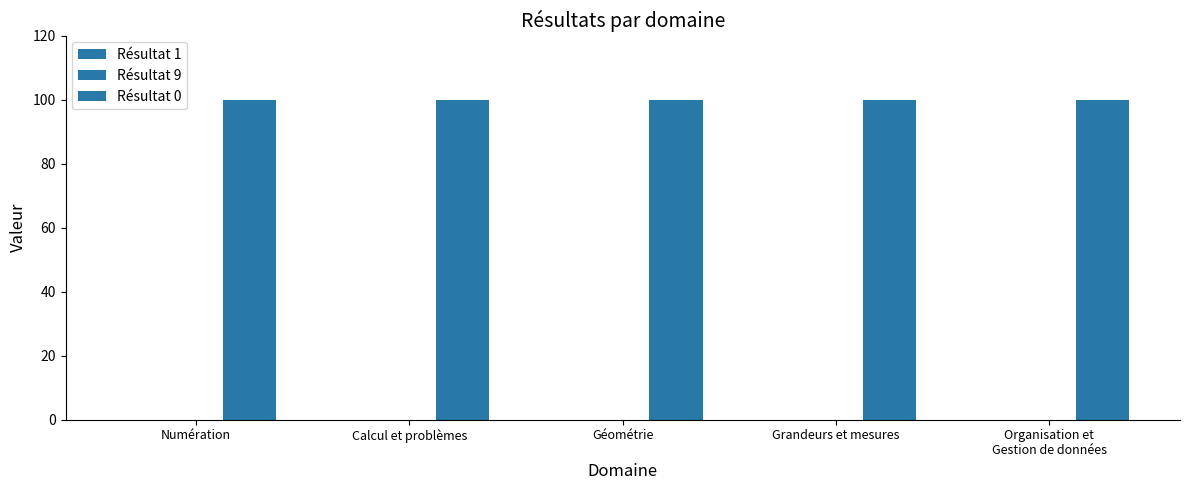

Which series has the largest total across all categories?

Résultat 0